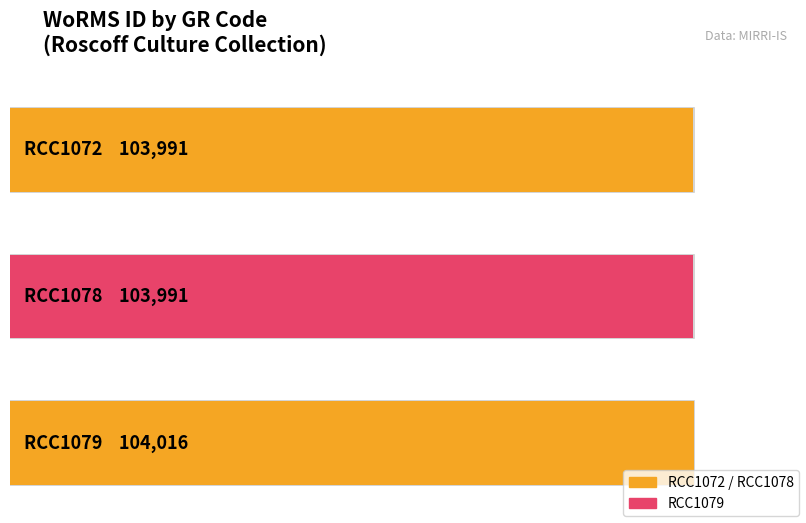

Is it true that the value at RCC1078 is 149642?

False